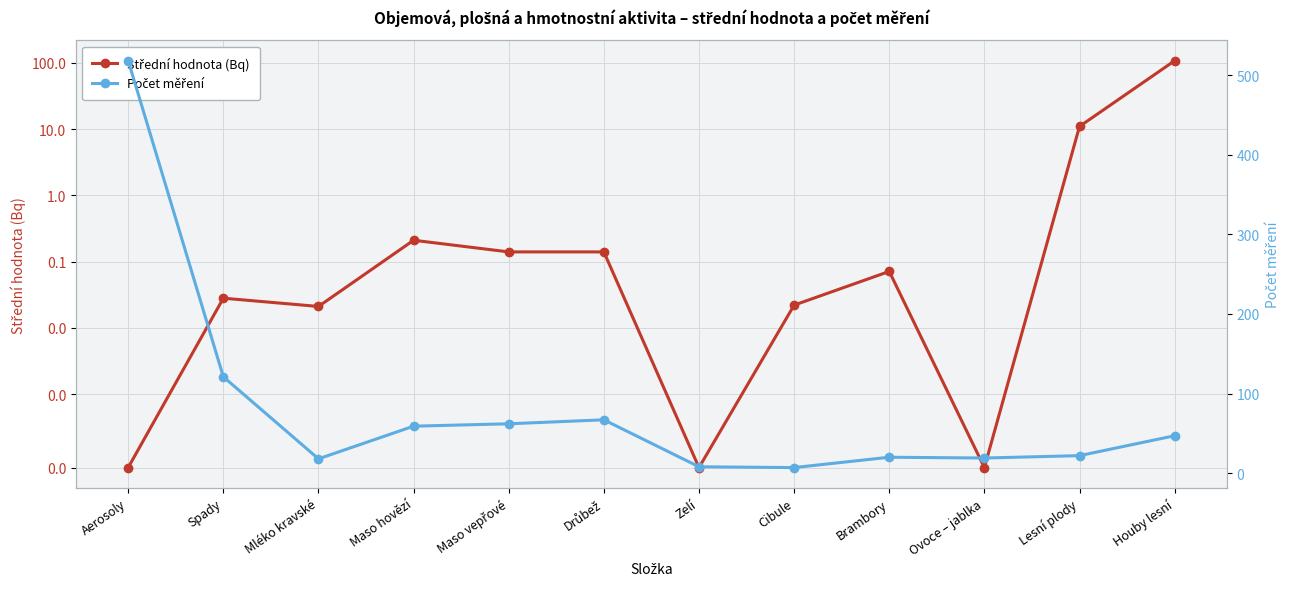

Between Zelí and Drůbež, which is larger?

Drůbež